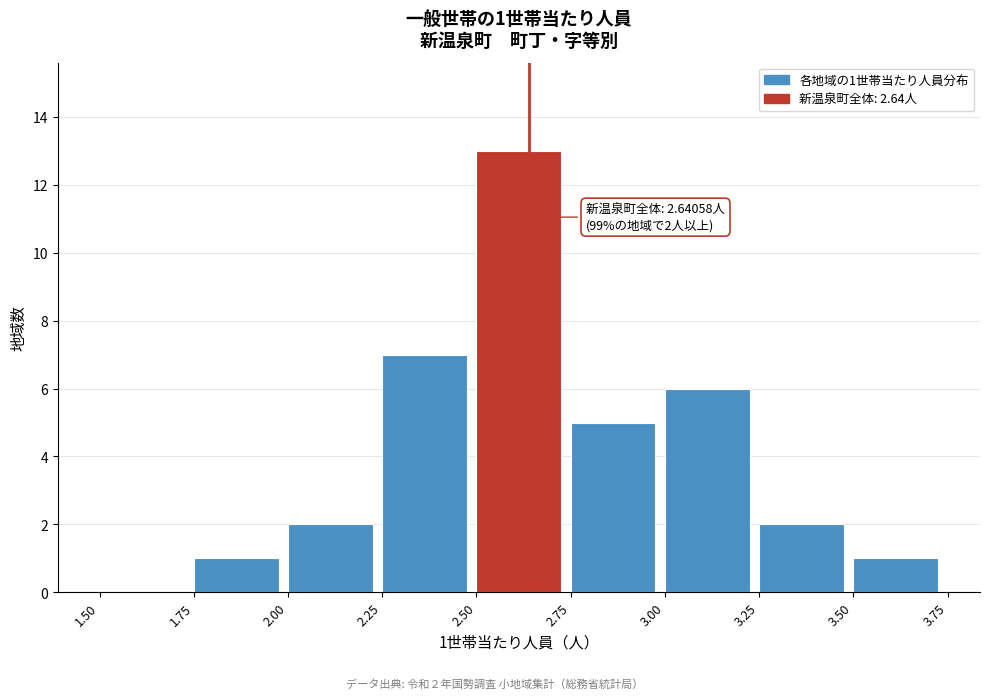

Over which range of the x-axis is the bar tallest?

2.50 to 2.75